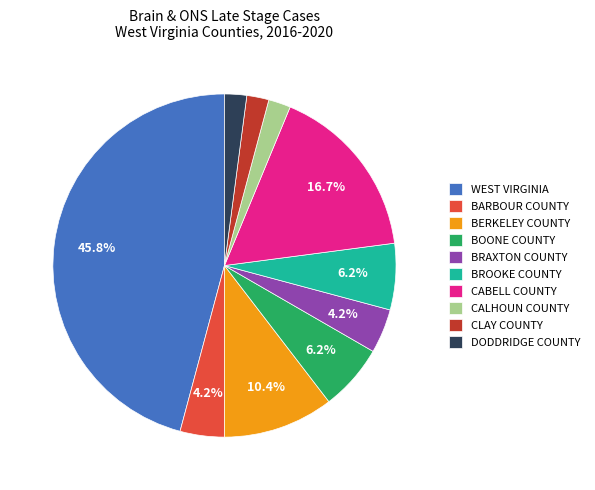

Which slice is the largest?

WEST VIRGINIA